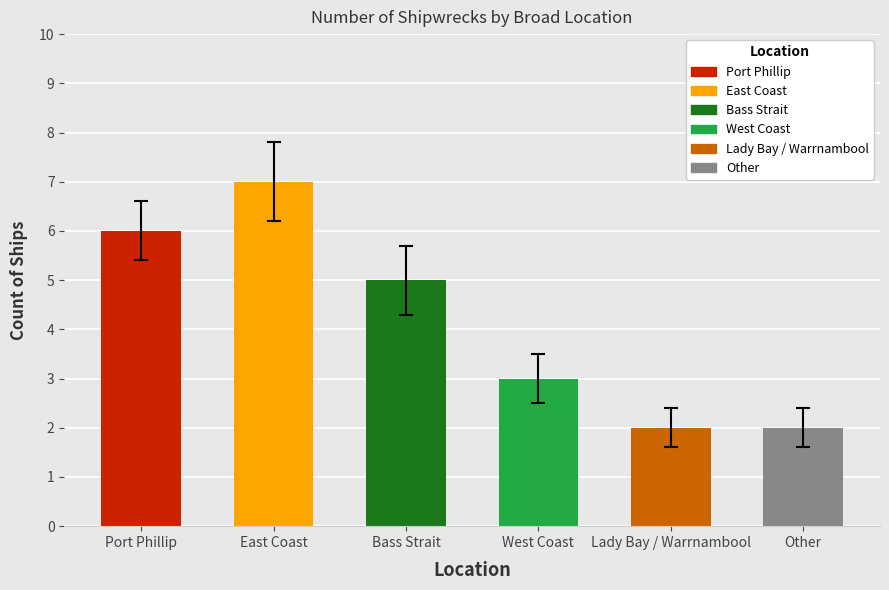

How many series are shown in this chart?

1